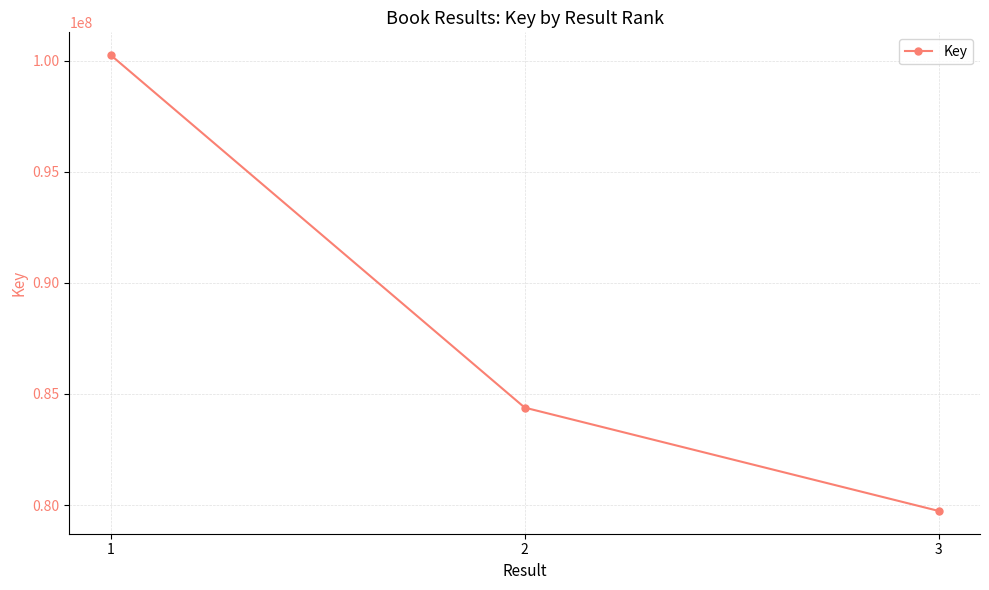

Reading left to right, transcribe all the data shown in this chart.

1=100241923	2=84384228	3=79736377